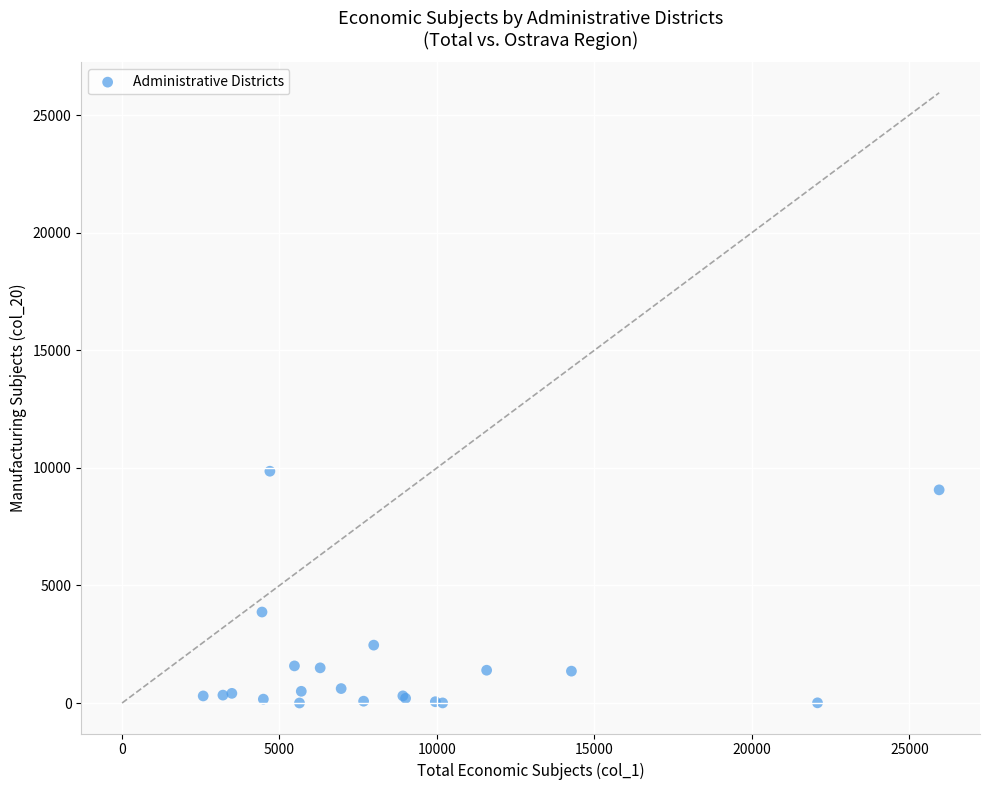

What Y value in the scatter plot is closest to 4929?

3870